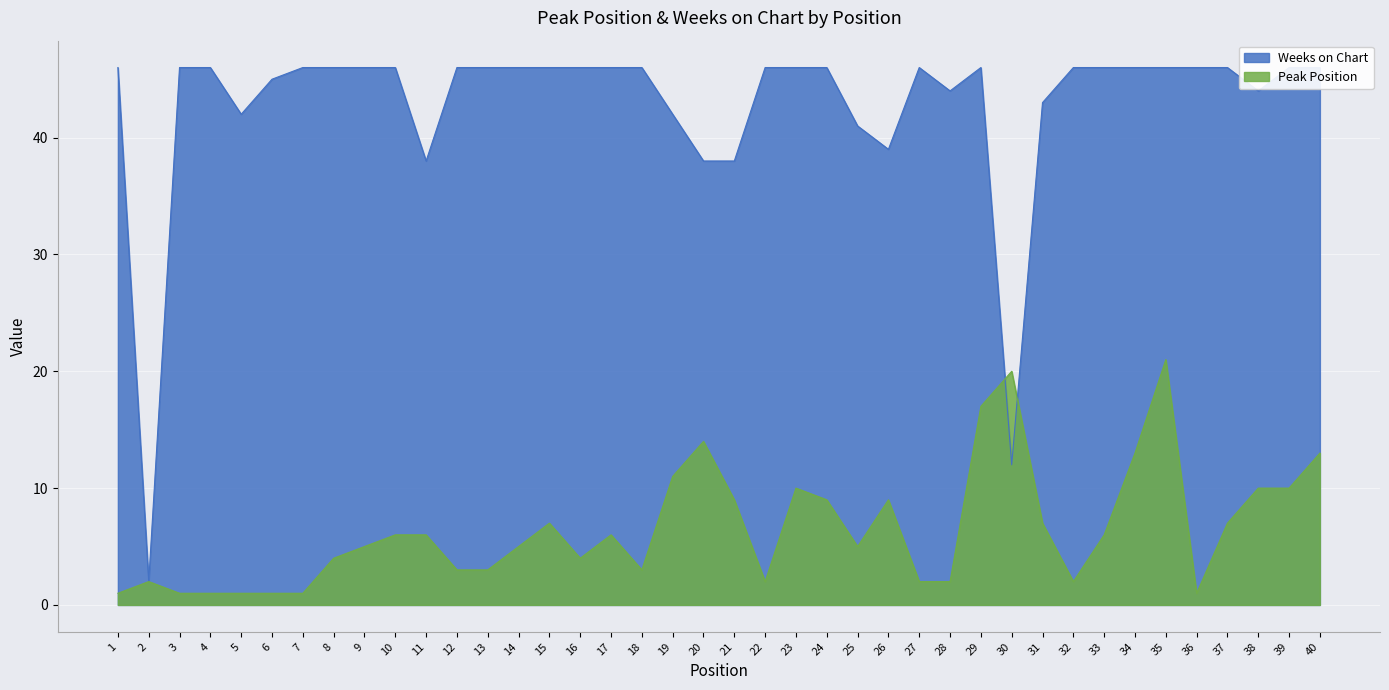

What is the value of the Peak Position point at the 40th from the left?

13